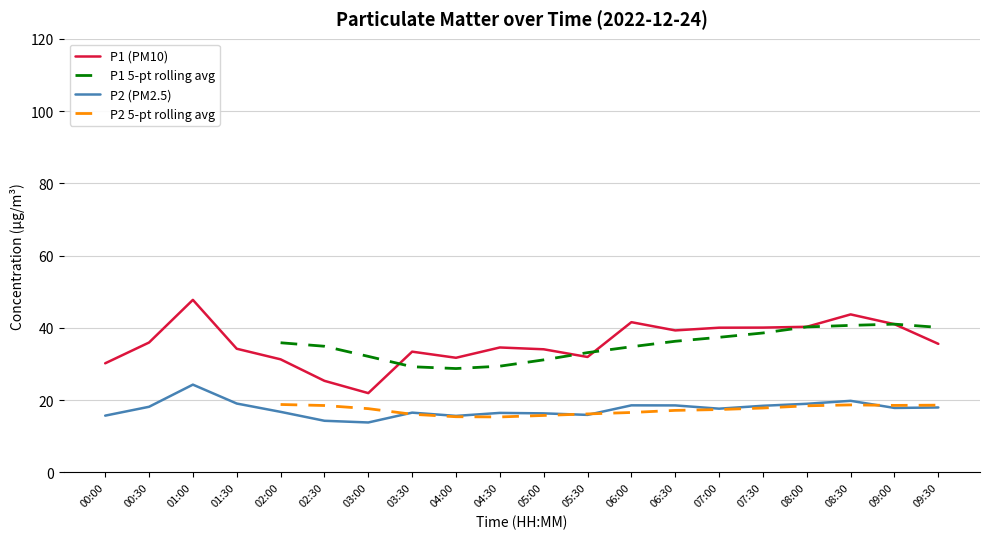

Reading left to right, extract all data points from this chart.

P1: 30.2	36.0	47.8	34.2	31.3	25.4	21.9	33.4	31.7	34.6	34.1	31.9	41.6	39.3	40.0	40.1	40.3	43.7	41.0	35.6
P2: 15.7	18.2	24.3	19.1	16.8	14.3	13.8	16.6	15.7	16.5	16.4	15.9	18.6	18.6	17.6	18.4	19.0	19.8	17.9	18.0